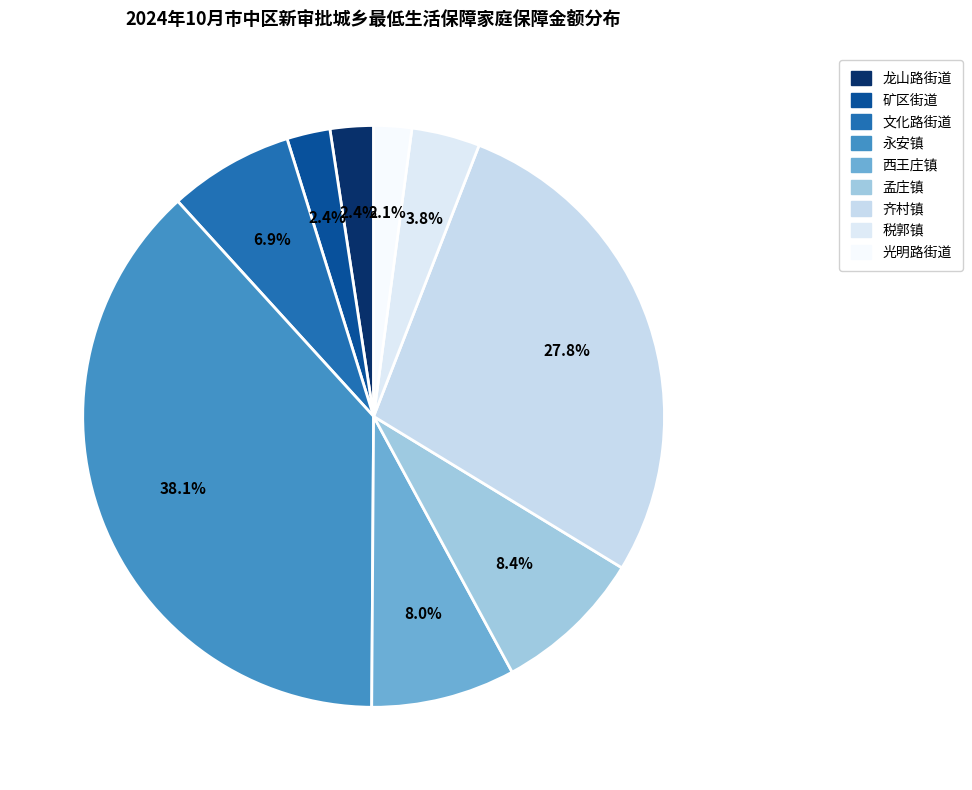

Which category has the biggest portion of the pie?

永安镇